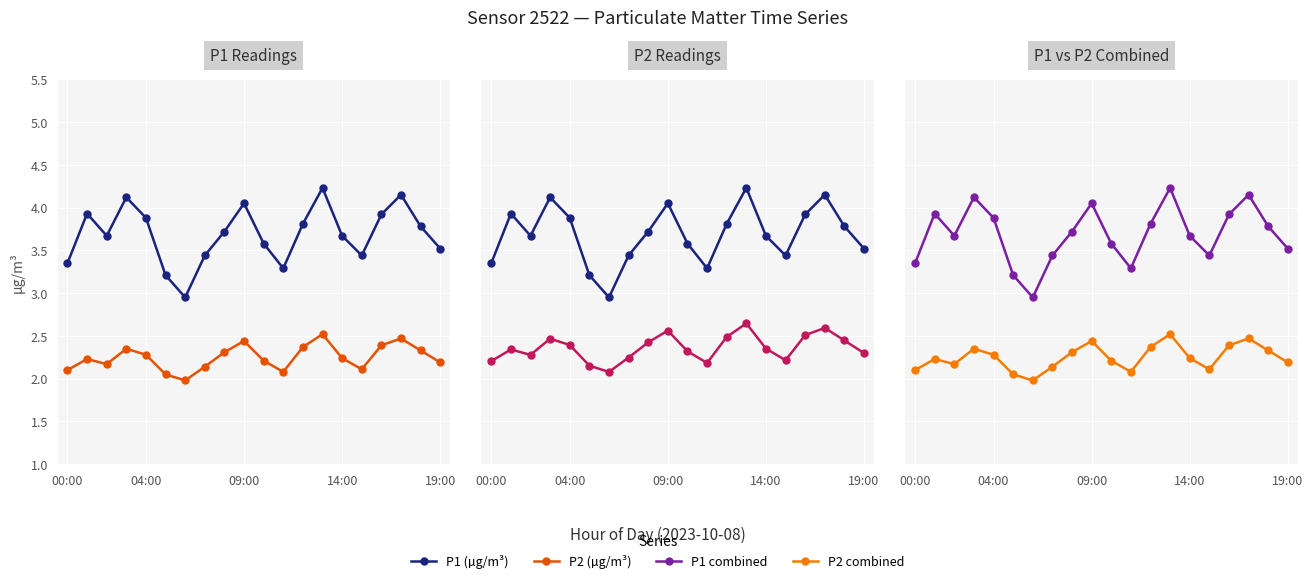

At which category is the sum across all series the highest?

13